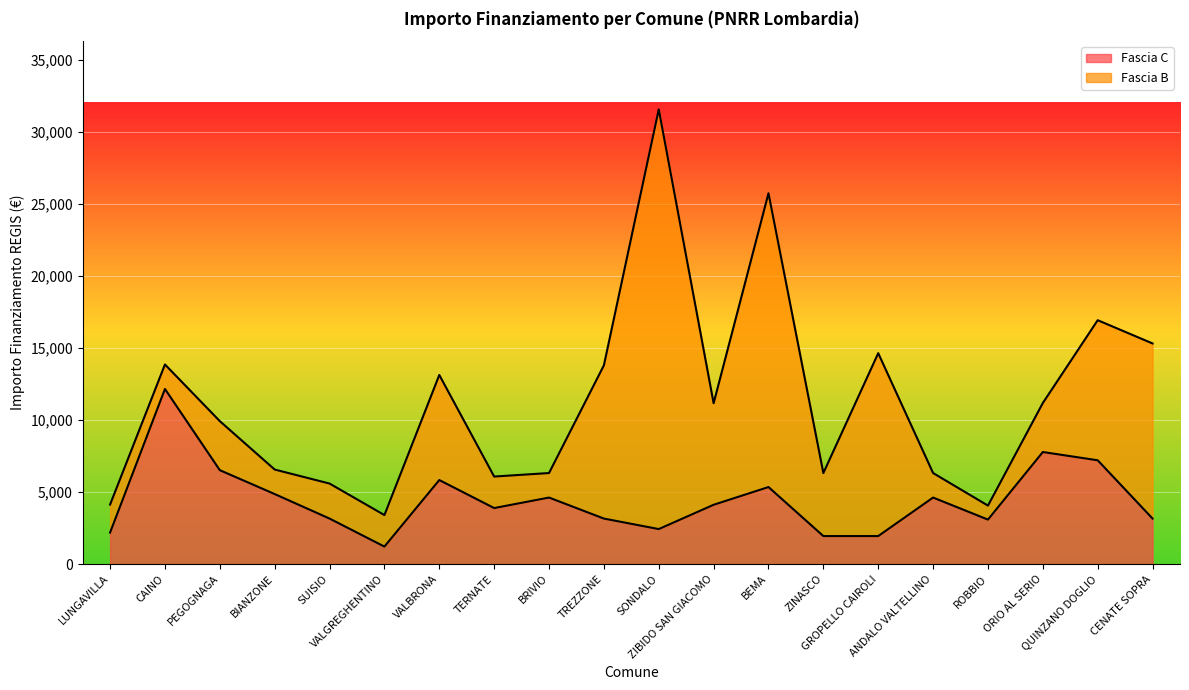

Reading left to right, transcribe all the data shown in this chart.

LUNGAVILLA=2187	CAINO=12150	PEGOGNAGA=6517	BIANZONE=4860	SUISIO=3159	VALGREGHENTINO=1215	VALBRONA=5832	TERNATE=3888	BRIVIO=4617	TREZZONE=3159	SONDALO=2430	ZIBIDO SAN GIACOMO=4116	BEMA=5346	ZINASCO=1944	GROPELLO CAIROLI=1944	ANDALO VALTELLINO=4617	ROBBIO=3087	ORIO AL SERIO=7776	QUINZANO DOGLIO=7203	CENATE SOPRA=3159